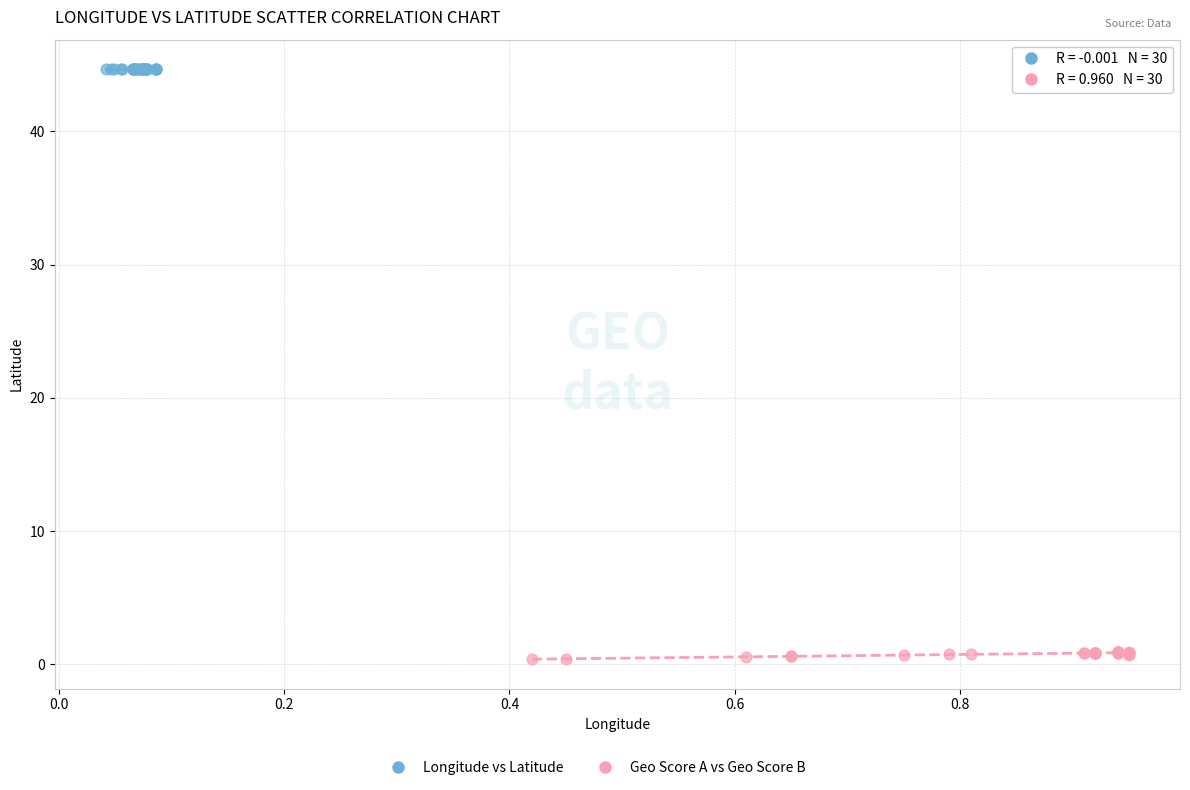

Which series contains the highest Y value?

Longitude vs Latitude